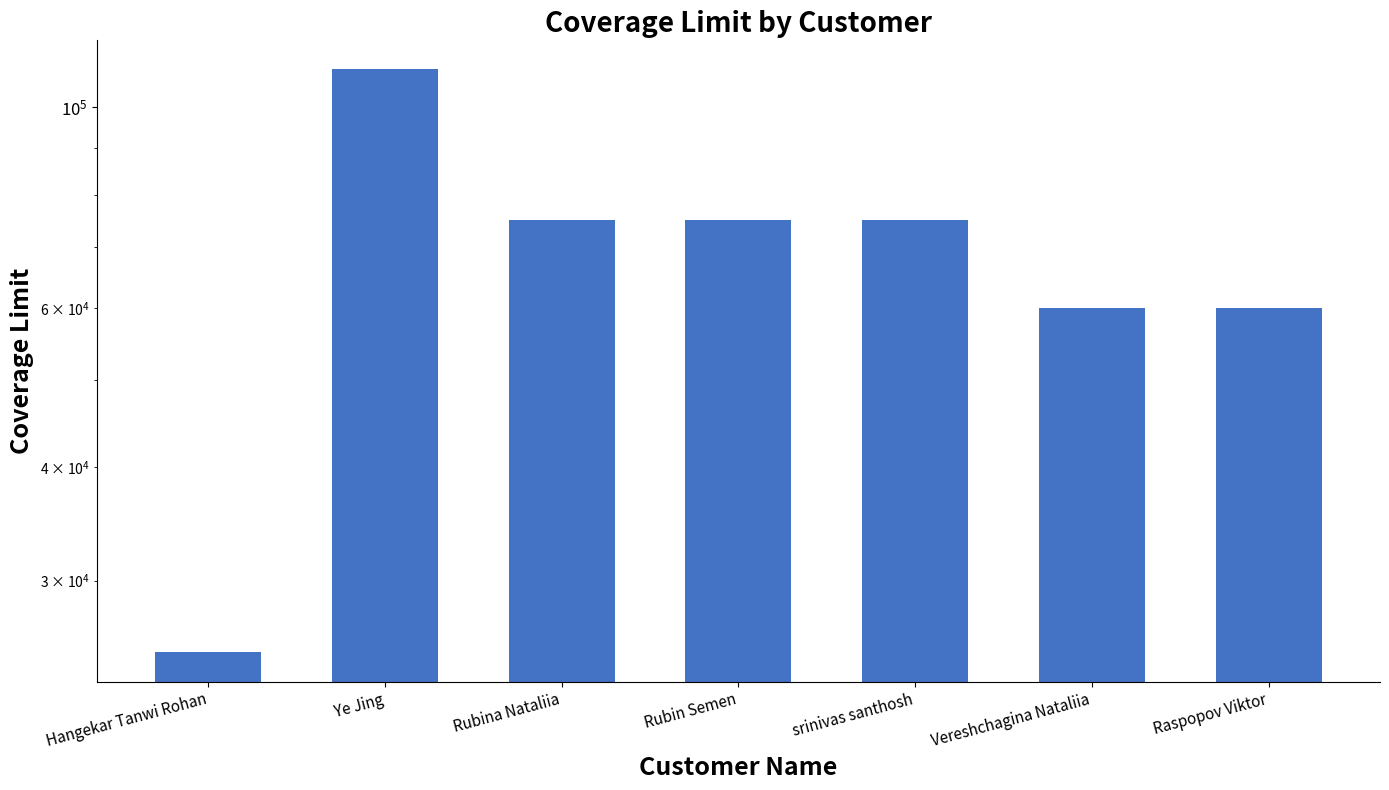

What position from the right is Hangekar Tanwi Rohan?

7